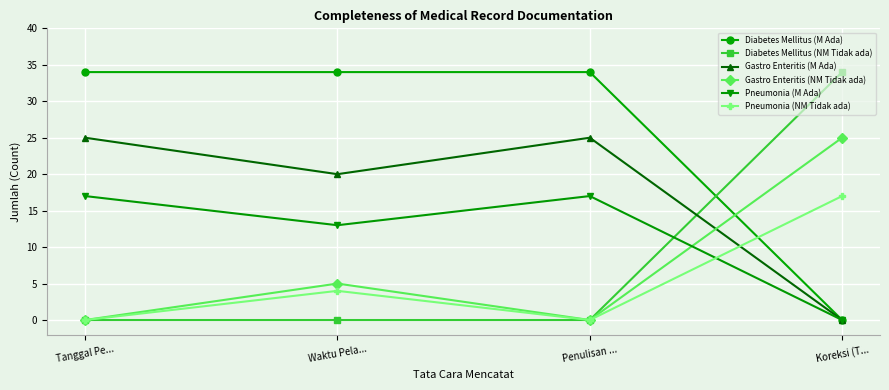

What is the difference between the Gastro Enteritis (M Ada) values at Koreksi (T... and Tanggal Pe...?

25